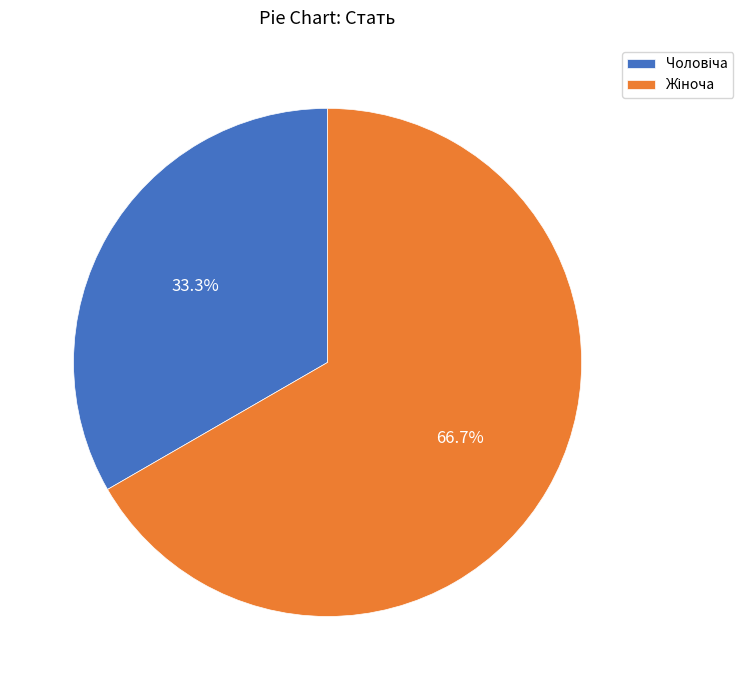

To the nearest percent, what is the difference between the largest and smallest slice percentages?

33%